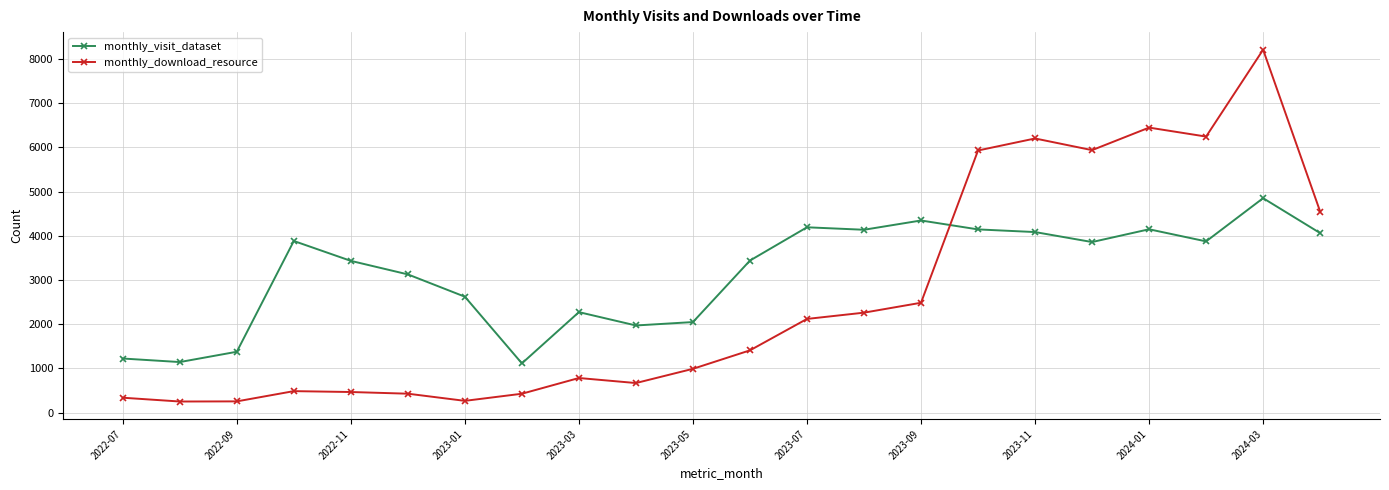

What is the minimum value shown in the chart?

251